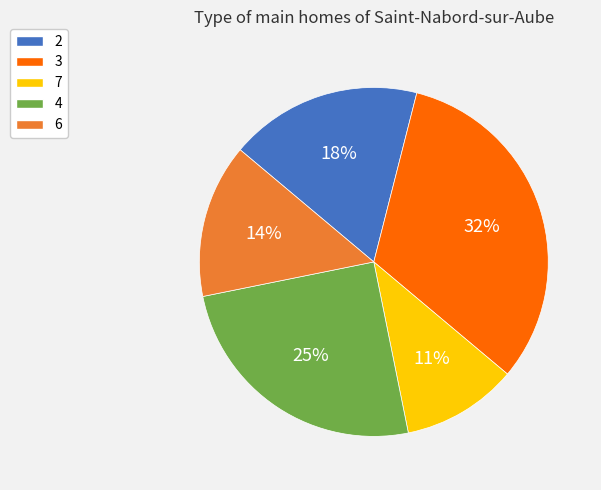

To the nearest percent, what is the combined percentage of 2 and 4?

43%